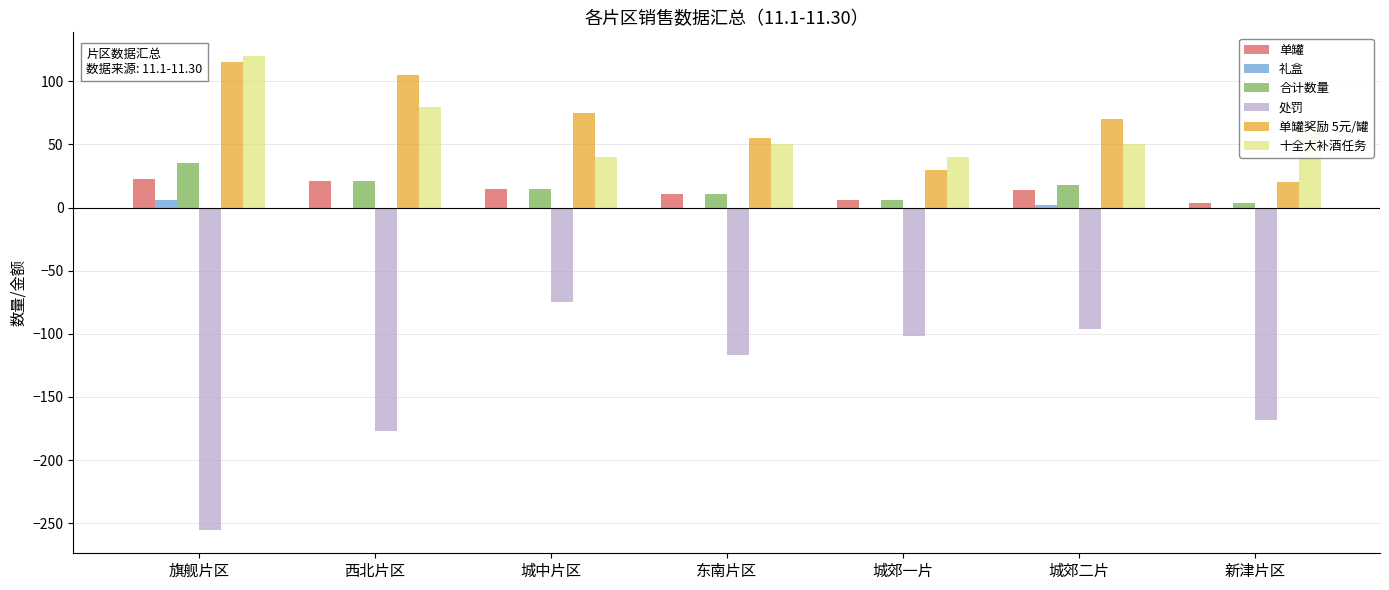

What is the greatest value displayed?

120